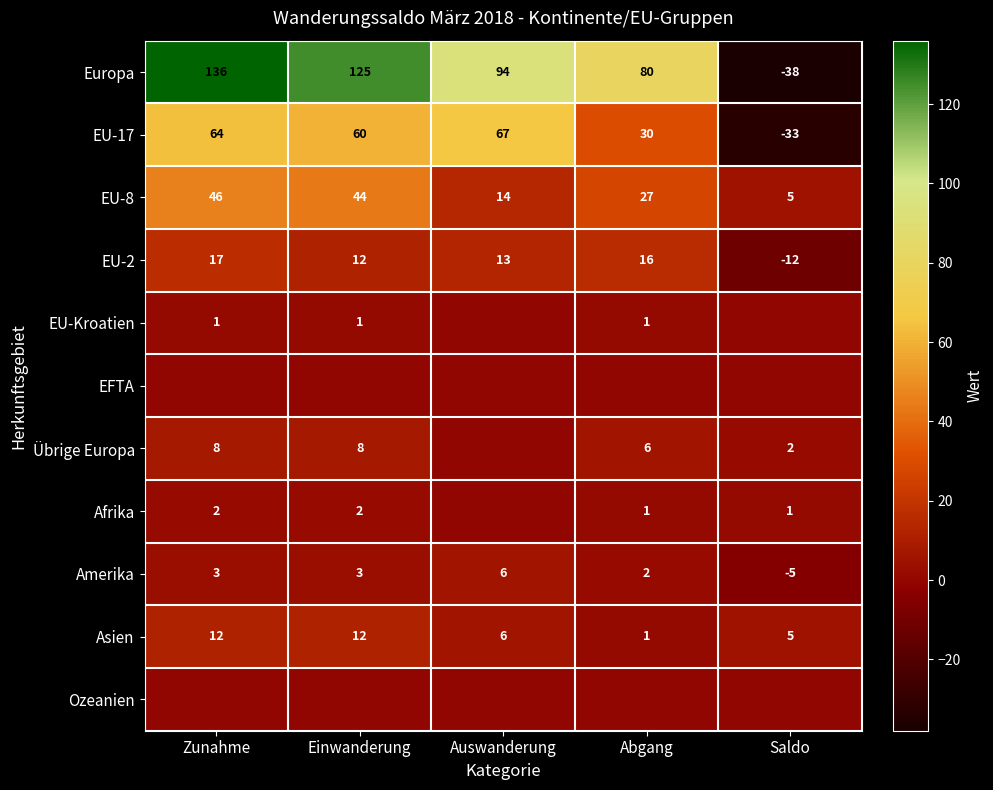

At which label does Asien first exceed 6?

Zunahme